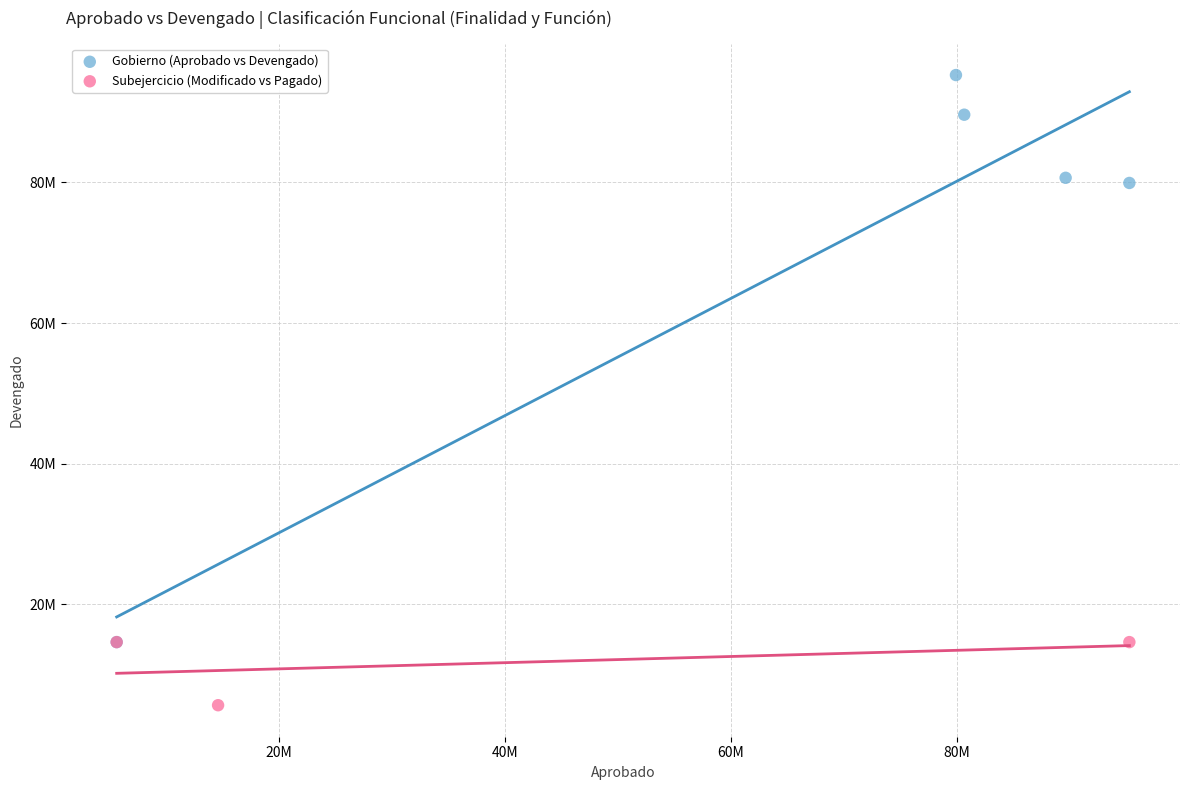

Which series contains the lowest Y value?

Subejercicio (Modificado vs Pagado)